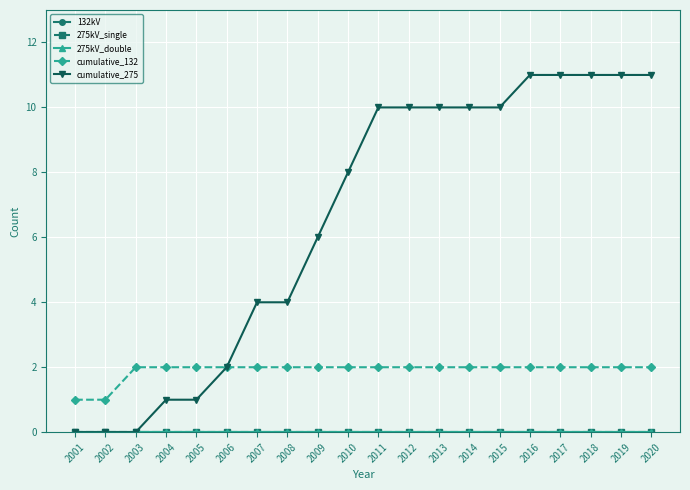

What is the difference between the highest and lowest values at 2020?

11